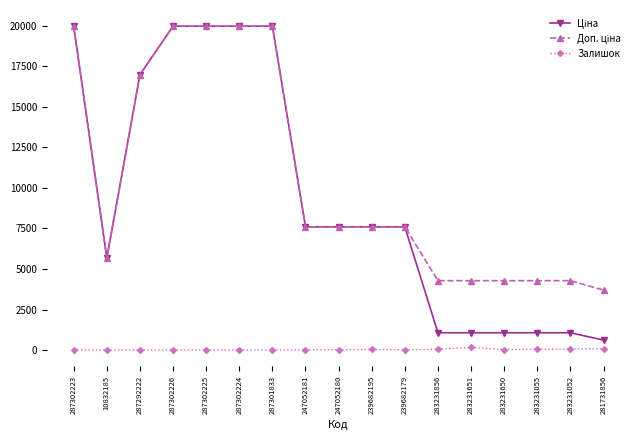

How many series are shown in this chart?

3